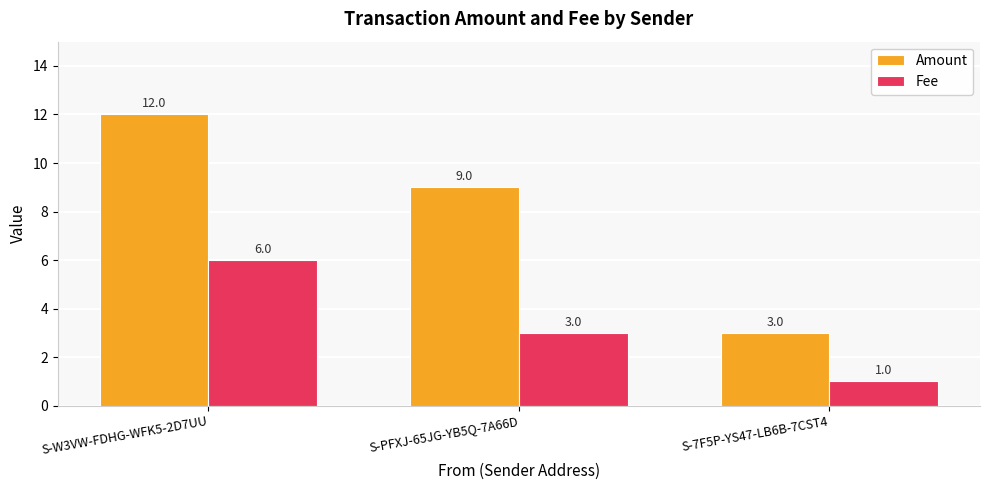

Is it true that Amount equals 21 at S-W3VW-FDHG-WFK5-2D7UU?

False